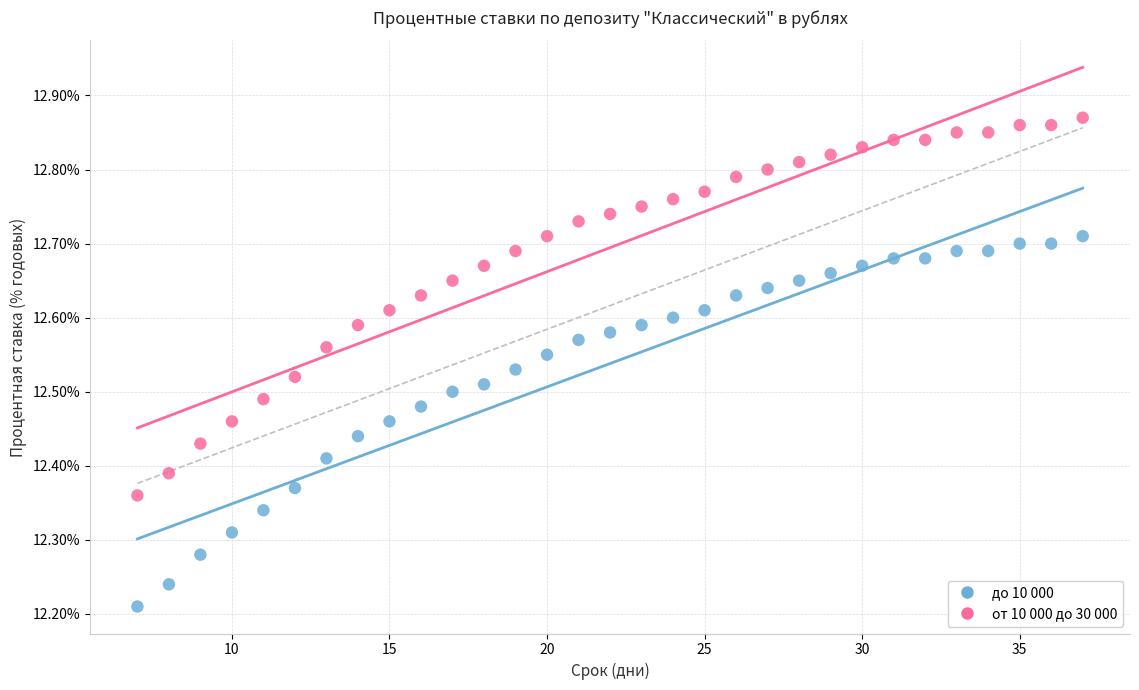

Which series contains the lowest Y value?

до 10 000